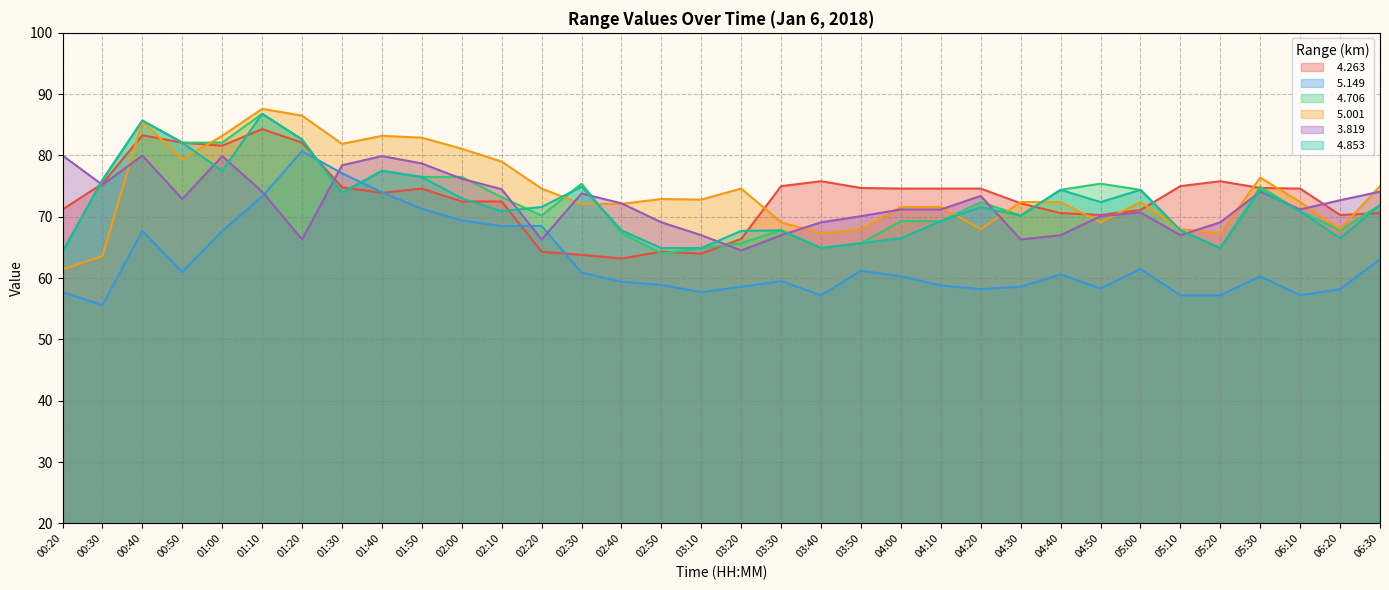

What is the approximate value of   5.149 at 00:20?

57.7